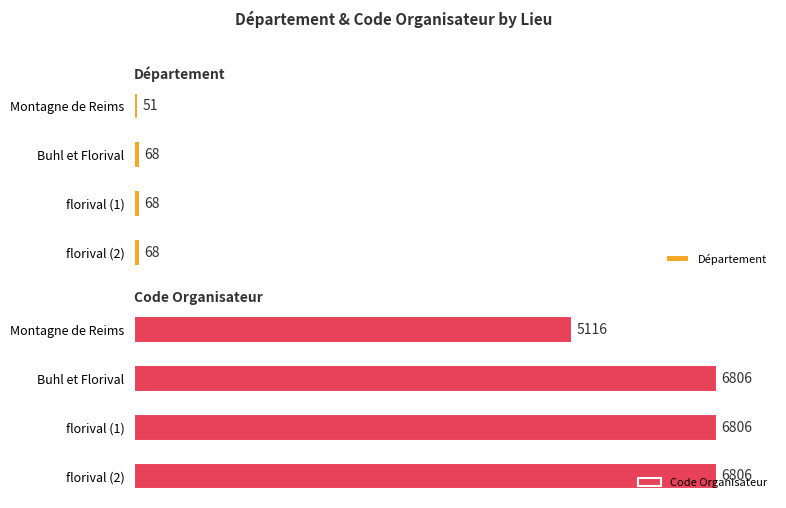

What is the maximum value for Département?

68